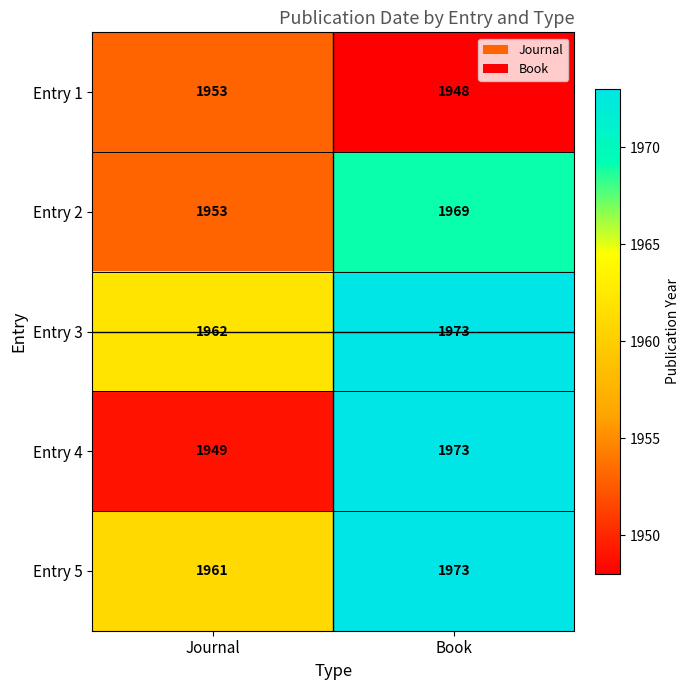

What is the difference between the Entry 2 values at Journal and Book?

16